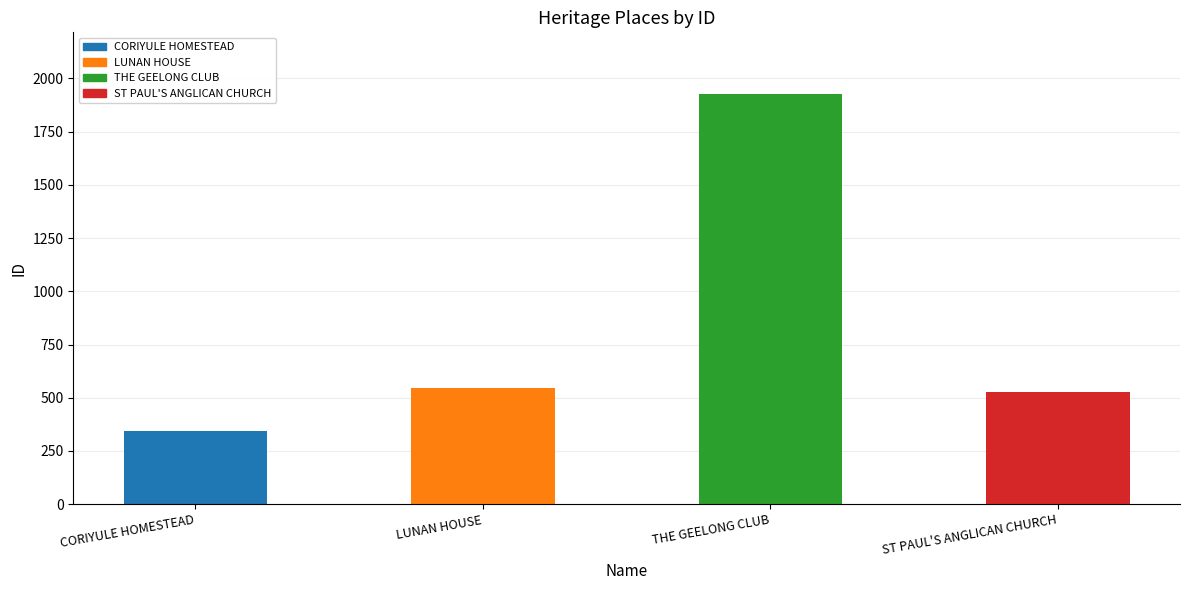

Reading right to left, what are all the values shown in this chart?

528	1927	546	342